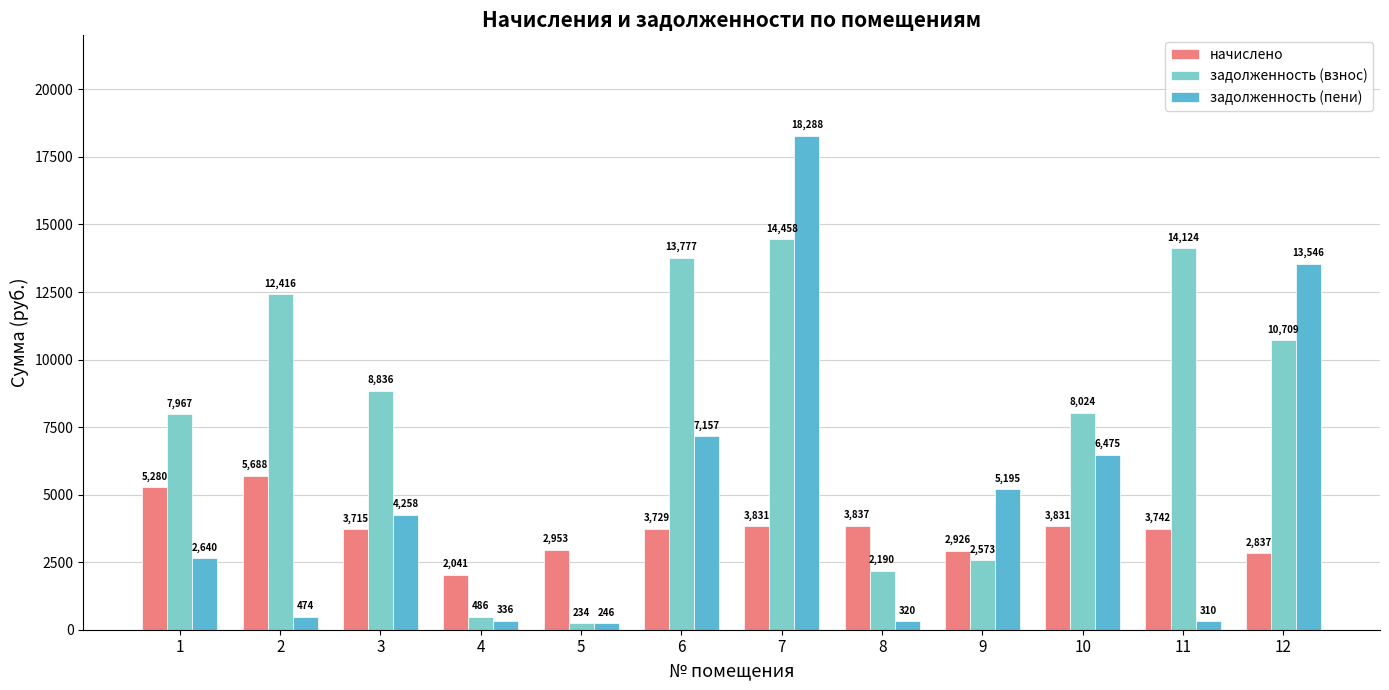

Where does the начислено series first go above 3742?

1